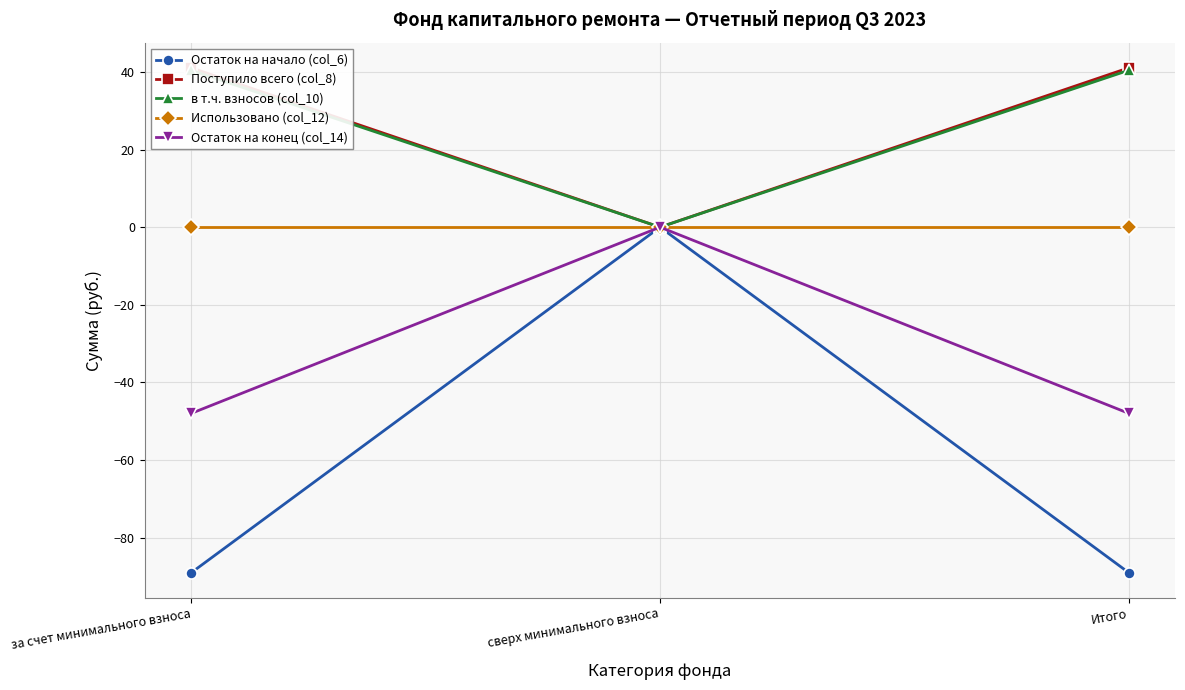

Is this an area chart (filled region under the line)?

No